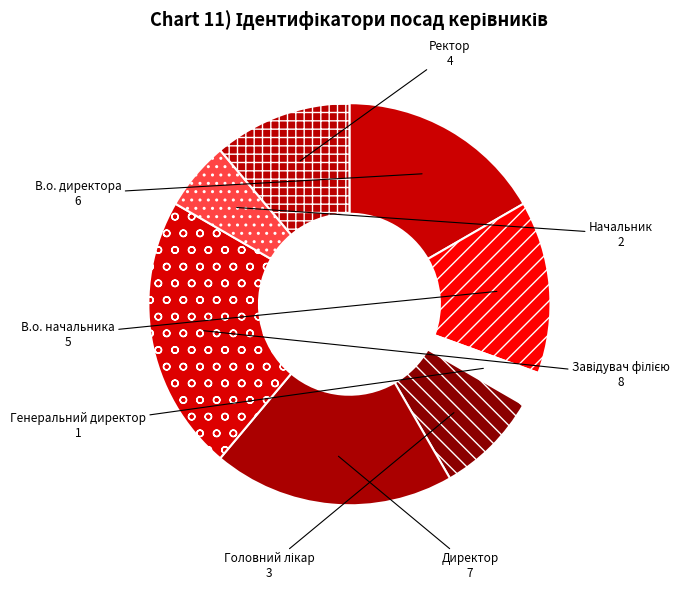

Does Ректор represent more than half of the total?

No